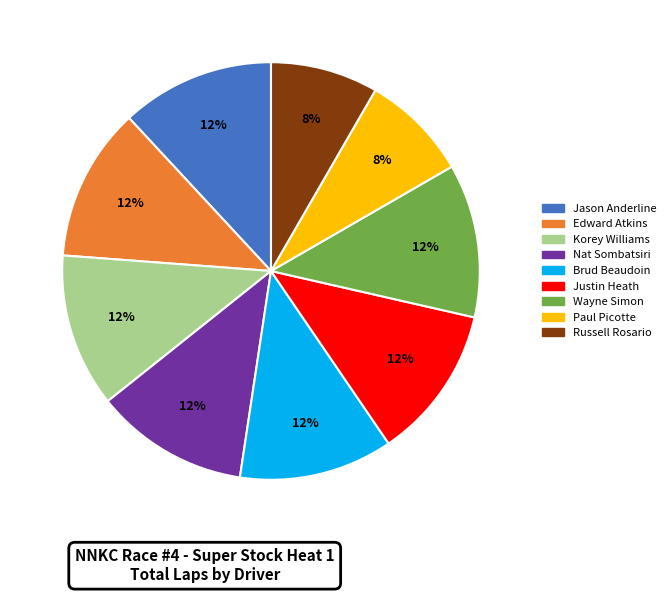

Combined, do Jason Anderline and Russell Rosario account for over 50%?

No